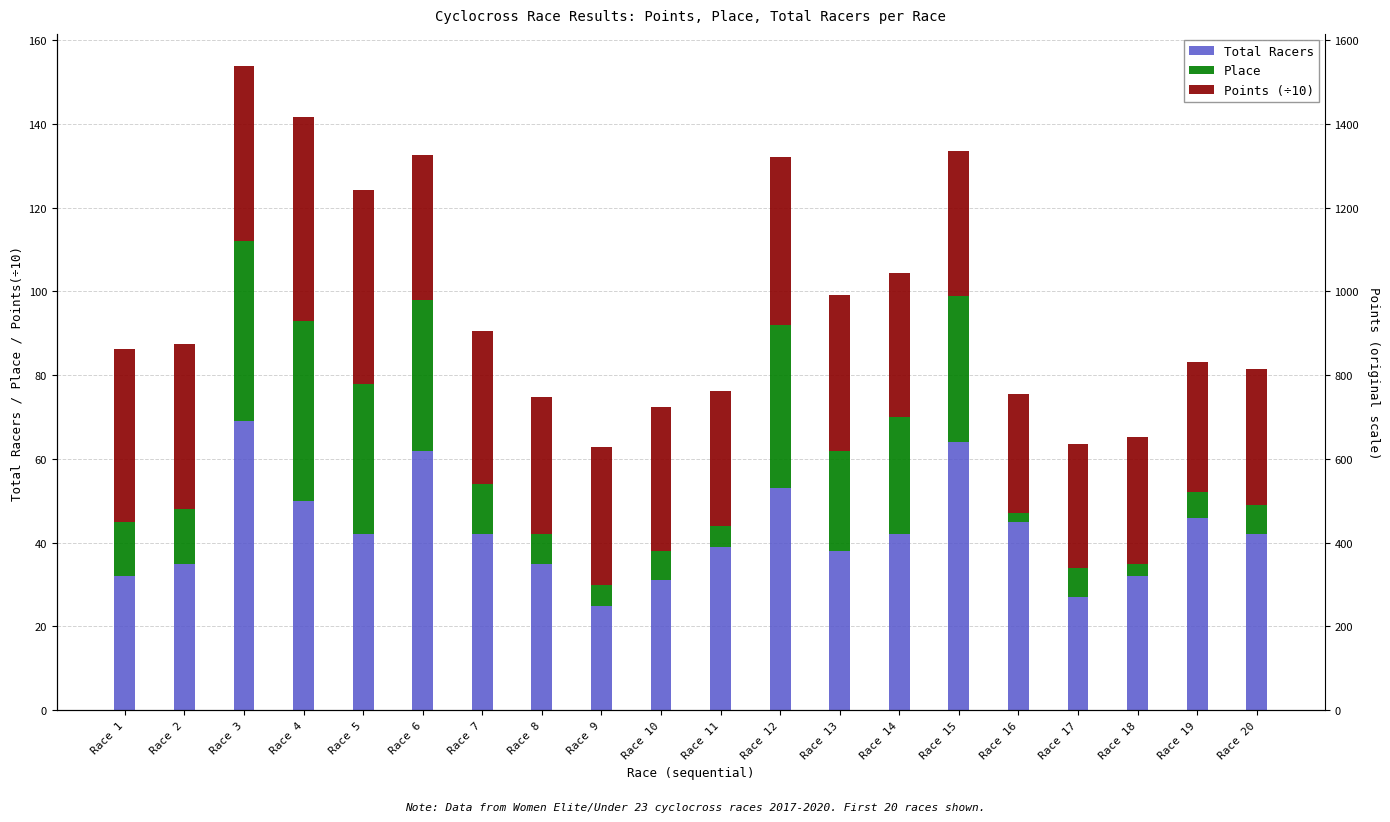

Is the value of Points (÷10) at Race 9 greater than the value of Total Racers at Race 9?

Yes